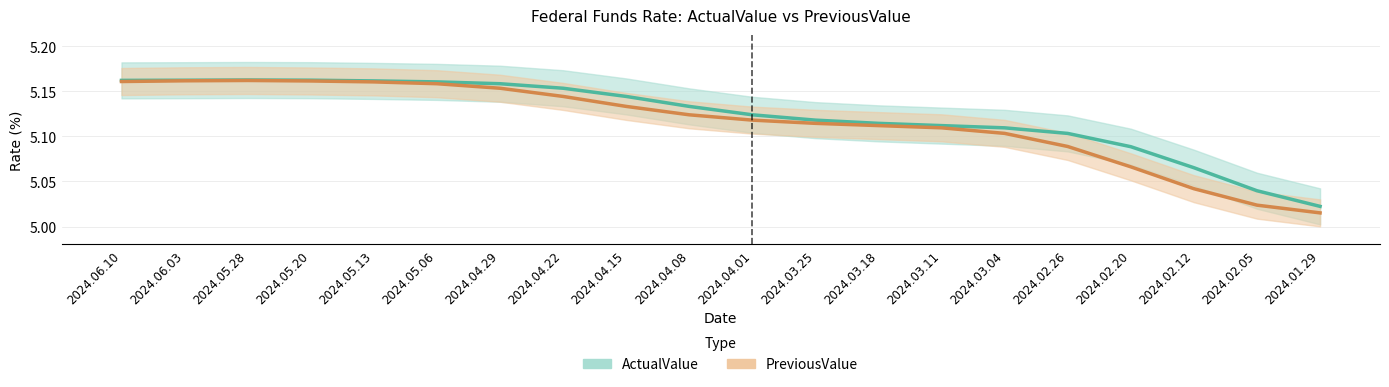

Rank the series at 2024.06.10 from highest to lowest value.

ActualValue, PreviousValue